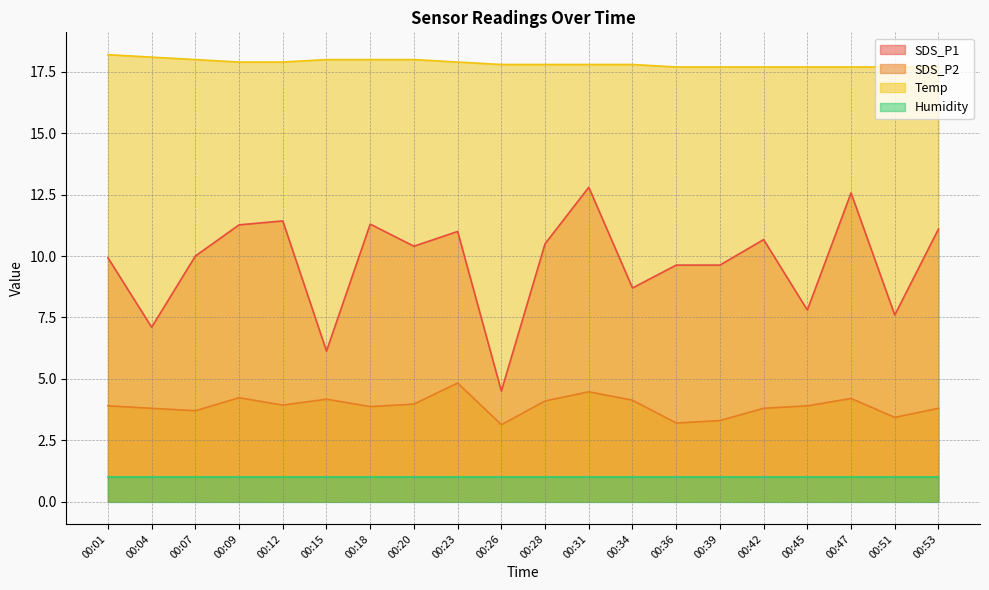

What is the smallest value displayed?

1.0